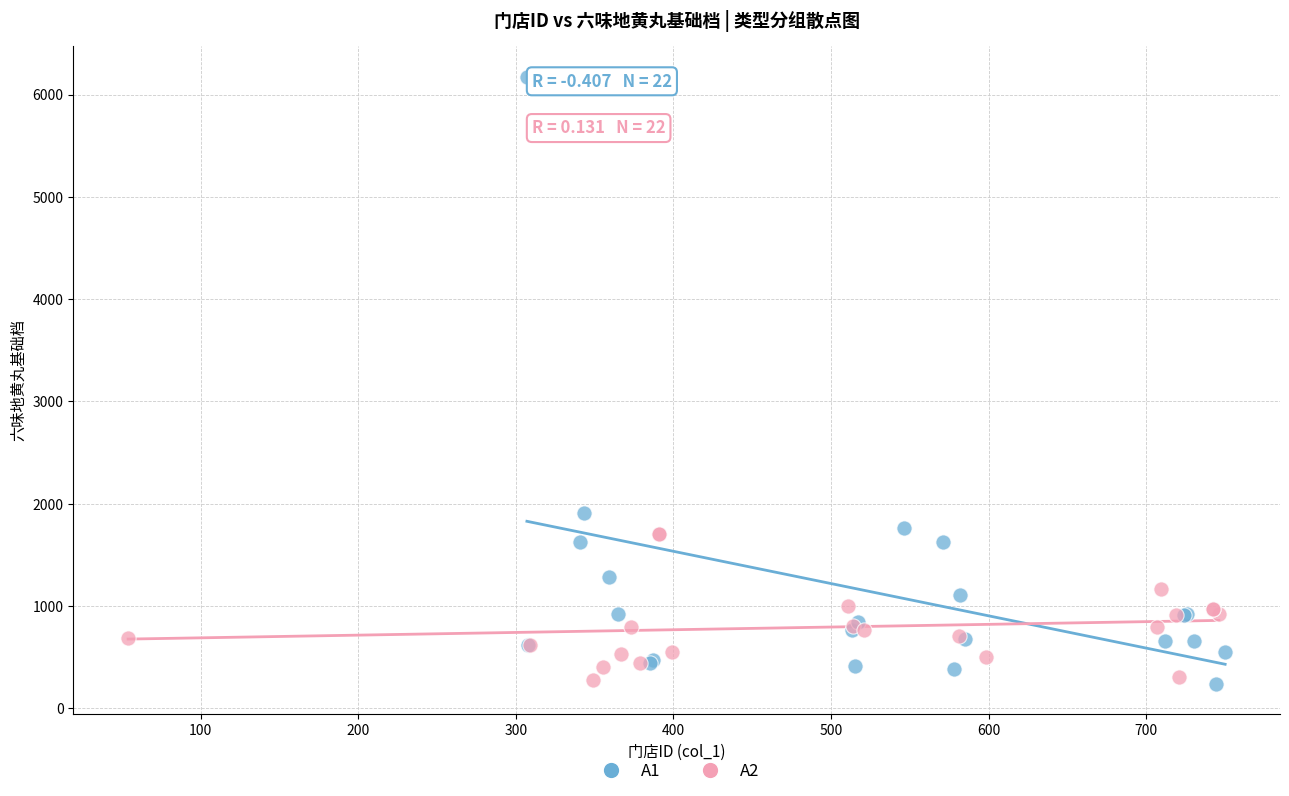

Which series reaches the maximum Y coordinate?

A1